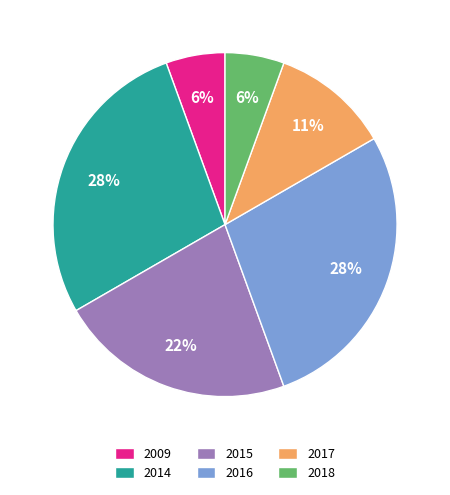

How many segments does this pie chart have?

6